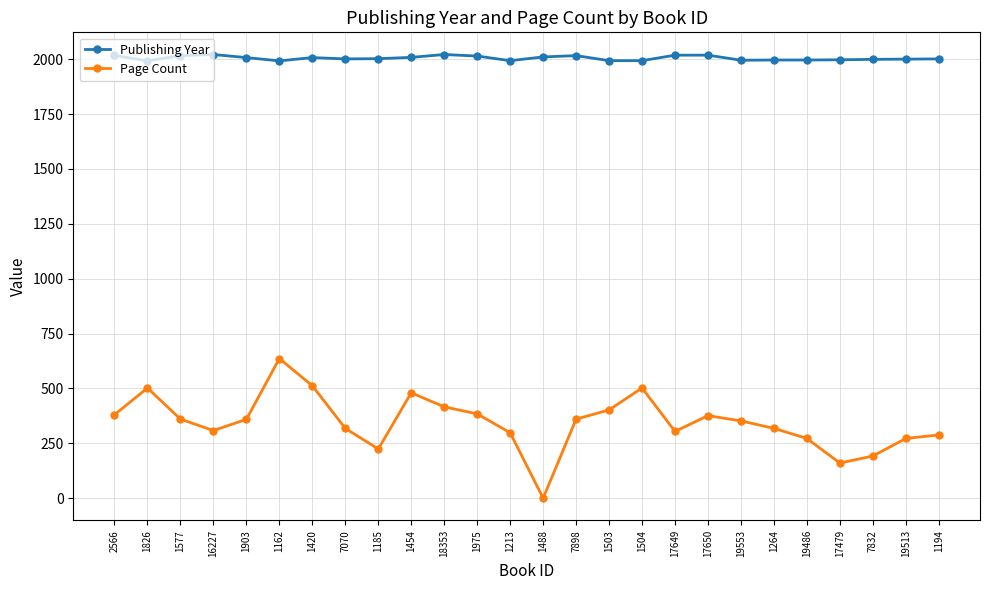

How many interior local valleys does the Page Count series have?

5